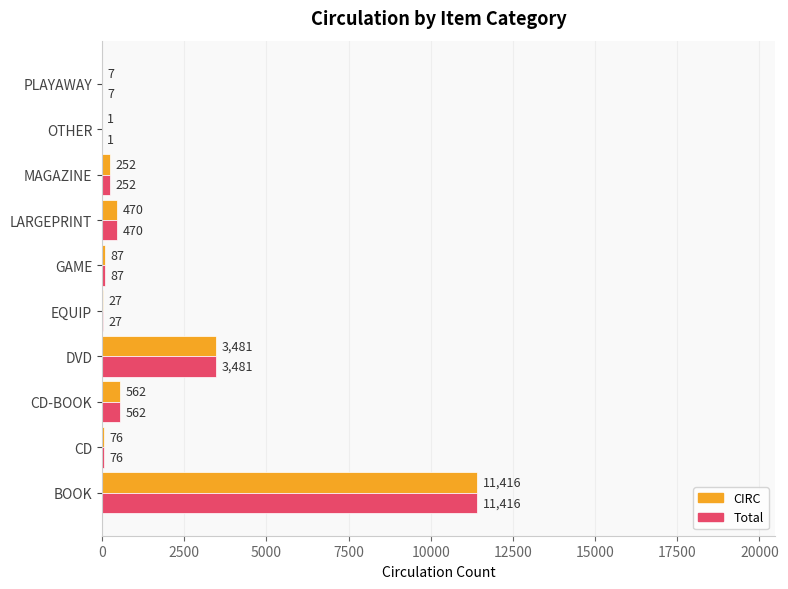

At which label is CIRC closest to 5708?

DVD